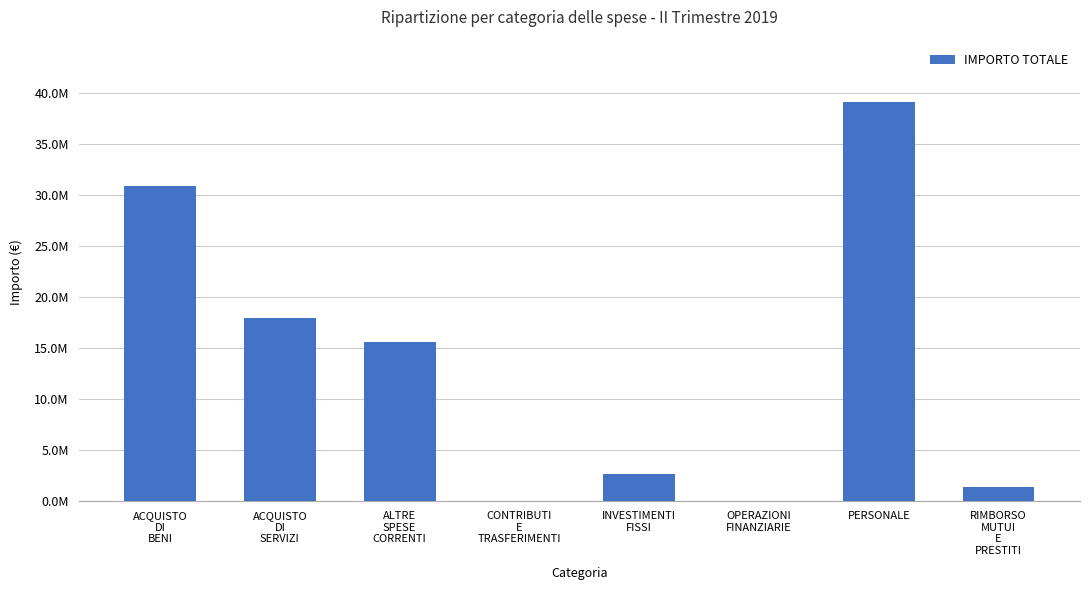

Where is the data nearest to the value 19525018?

ACQUISTO
DI
SERVIZI